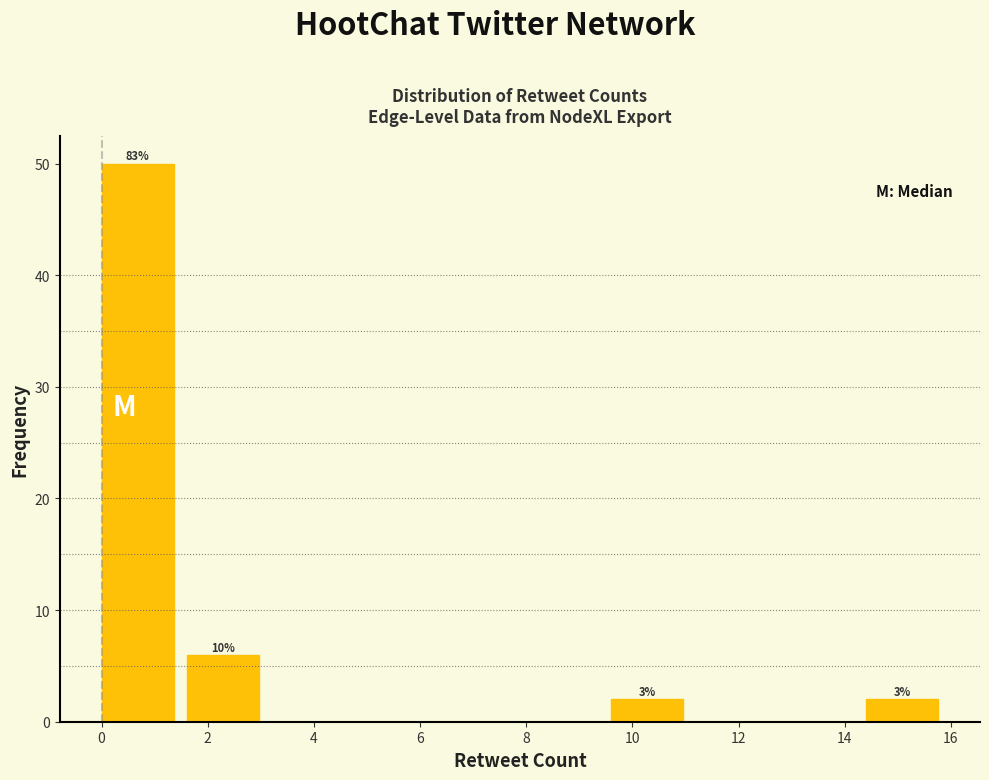

Which range on the x-axis has the tallest bar?

0.0 to 1.6